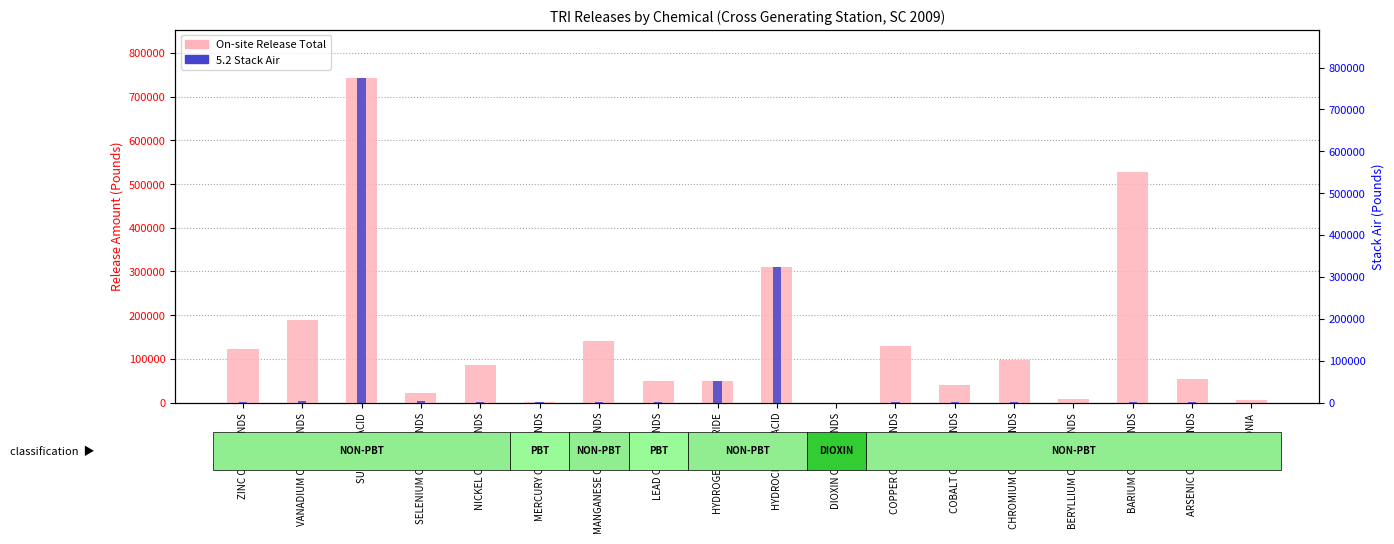

Reading right to left, extract all data points from this chart.

On-site Release Total: 6232.0	53410.0	527617.0	7438.0	97179.0	41079.0	128693.0	2.8	310622.0	50233.0	49666.5	140750.0	338.3	85990.0	21231.0	742111.0	189857.0	121911.0
5.2 Stack Air: 1.0	221.0	351.0	8.0	431.0	107.0	388.0	2.8	310622.0	50233.0	233.9	530.0	114.4	647.0	3892.0	742111.0	3899.0	1547.0